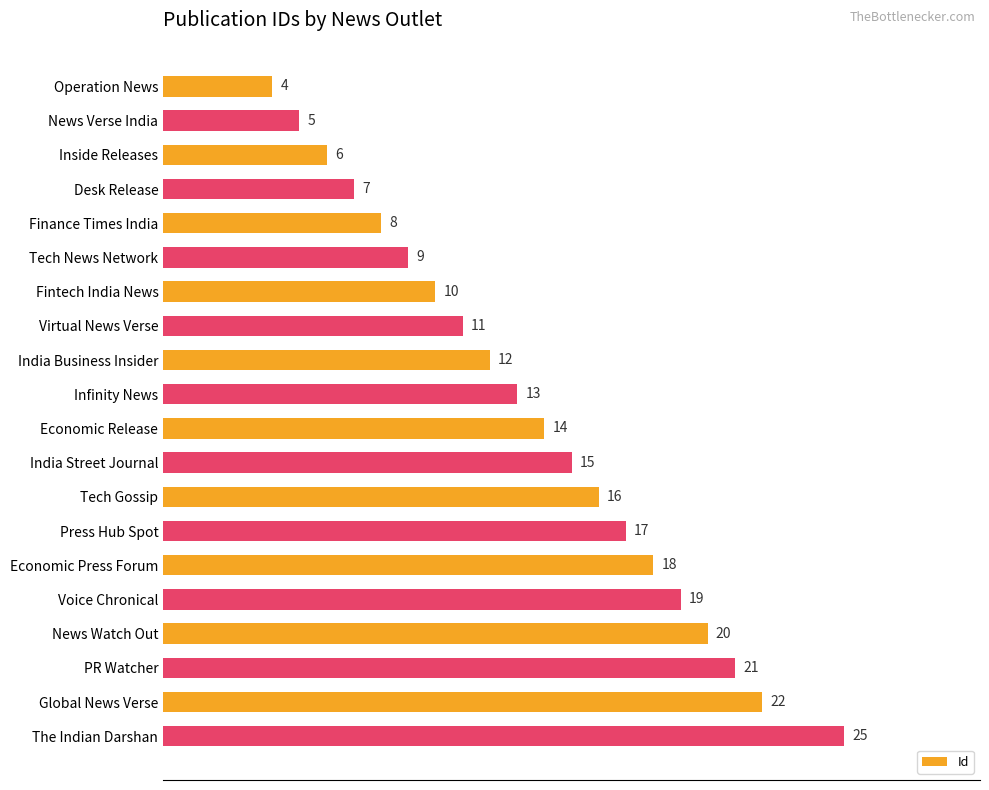

How many categories are shown in the chart?

20